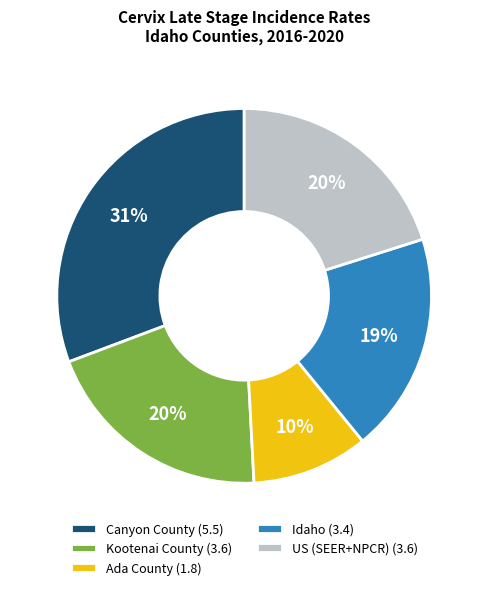

Is the sum of Idaho and US (SEER+NPCR) greater than half?

No